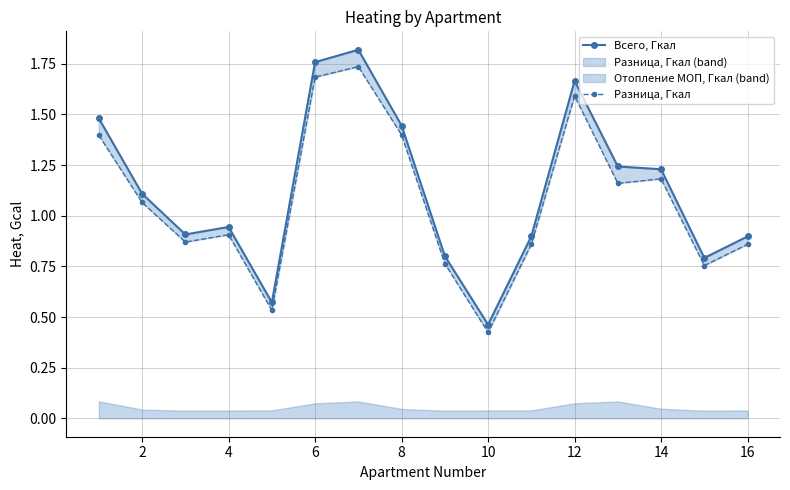

True or false: Всего, Гкал and Разница, Гкал cross at least once.

False